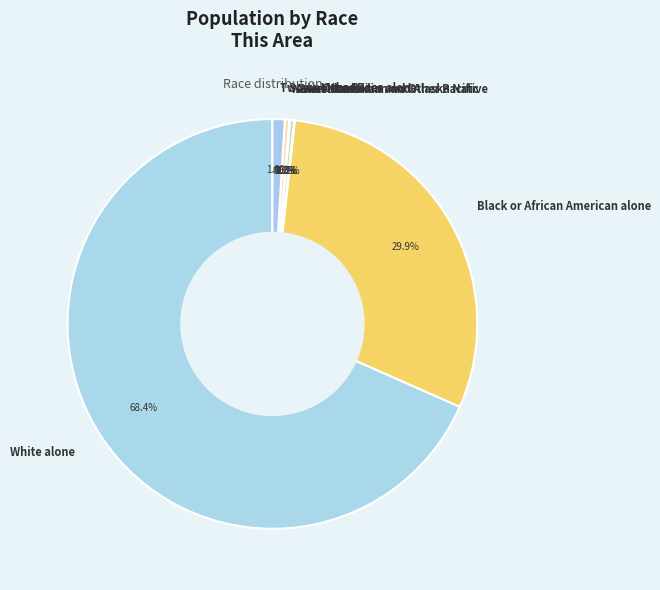

To the nearest percent, what is the combined percentage of Two or More Races and White alone?

69%